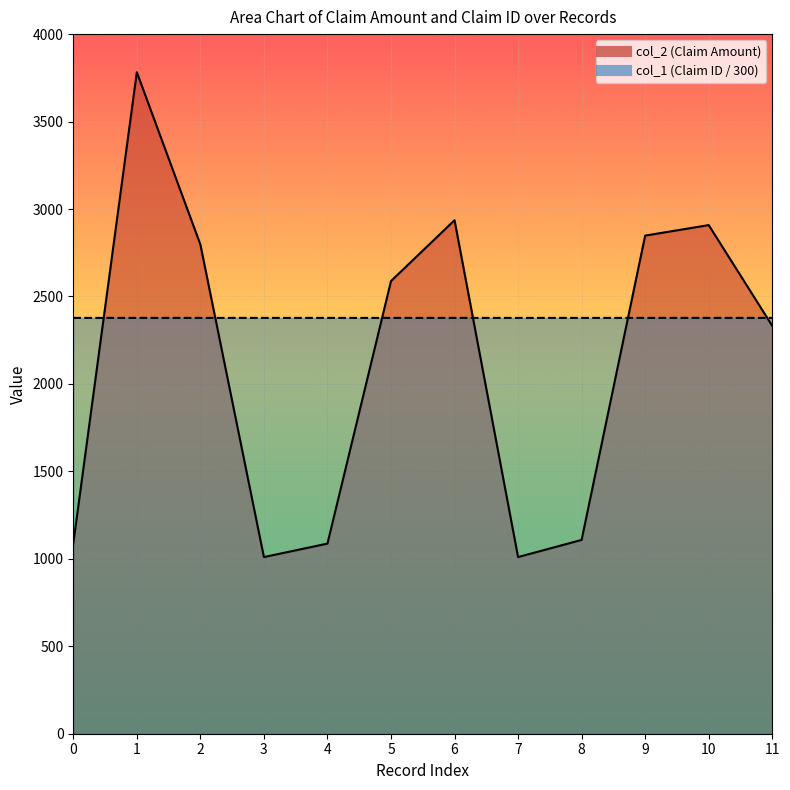

Reading left to right, transcribe all the data shown in this chart.

col_2: 1087.0	3782.0	2797.2	1010.0	1087.0	2588.0	2936.0	1010.0	1108.0	2848.0	2908.0	2332.1
col_1: 2377.5	2377.5	2377.5	2377.5	2377.5	2377.5	2377.5	2377.5	2377.5	2377.5	2377.5	2377.5